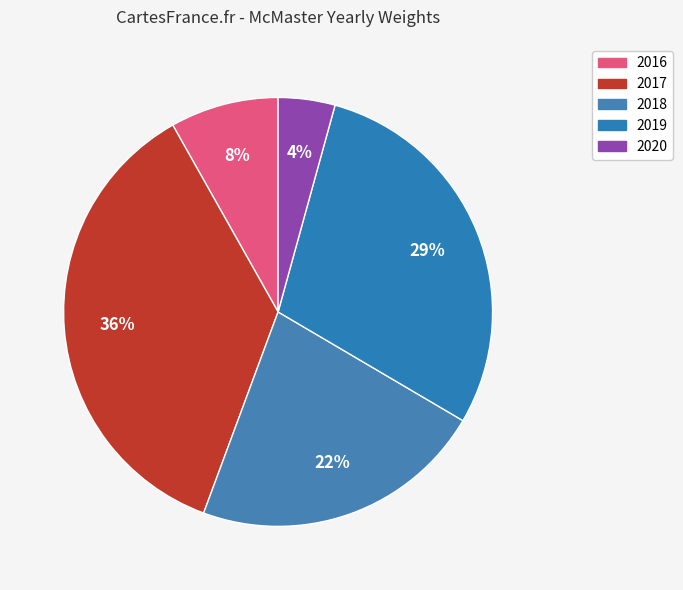

How many segments does this pie chart have?

5